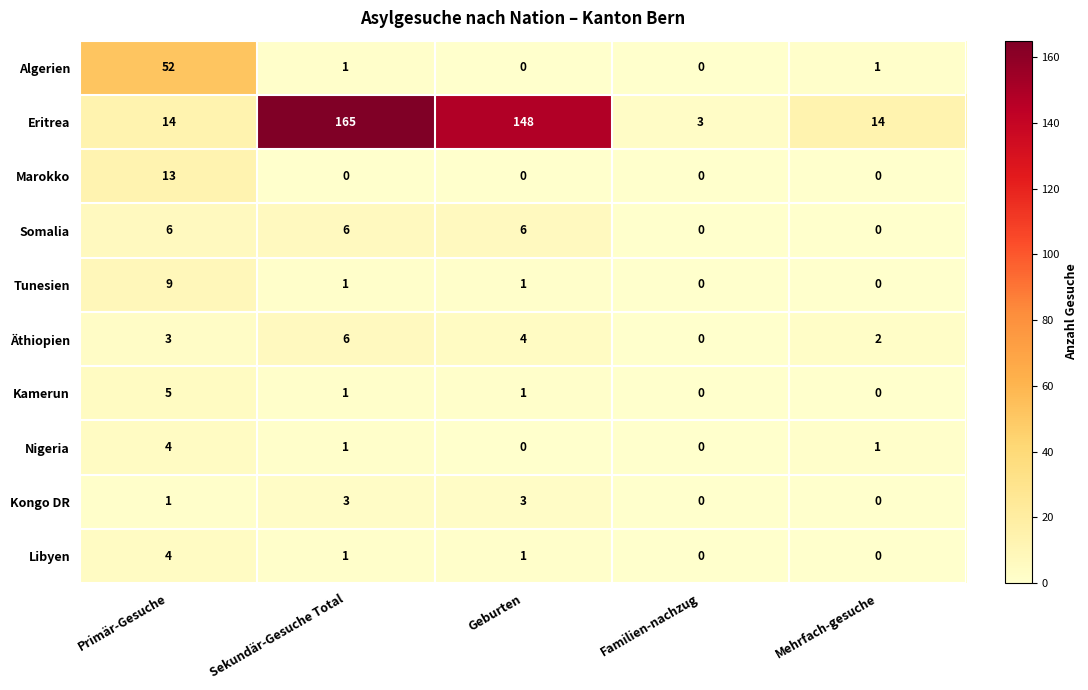

At which category is the sum across all series the highest?

Sekundär-Gesuche Total